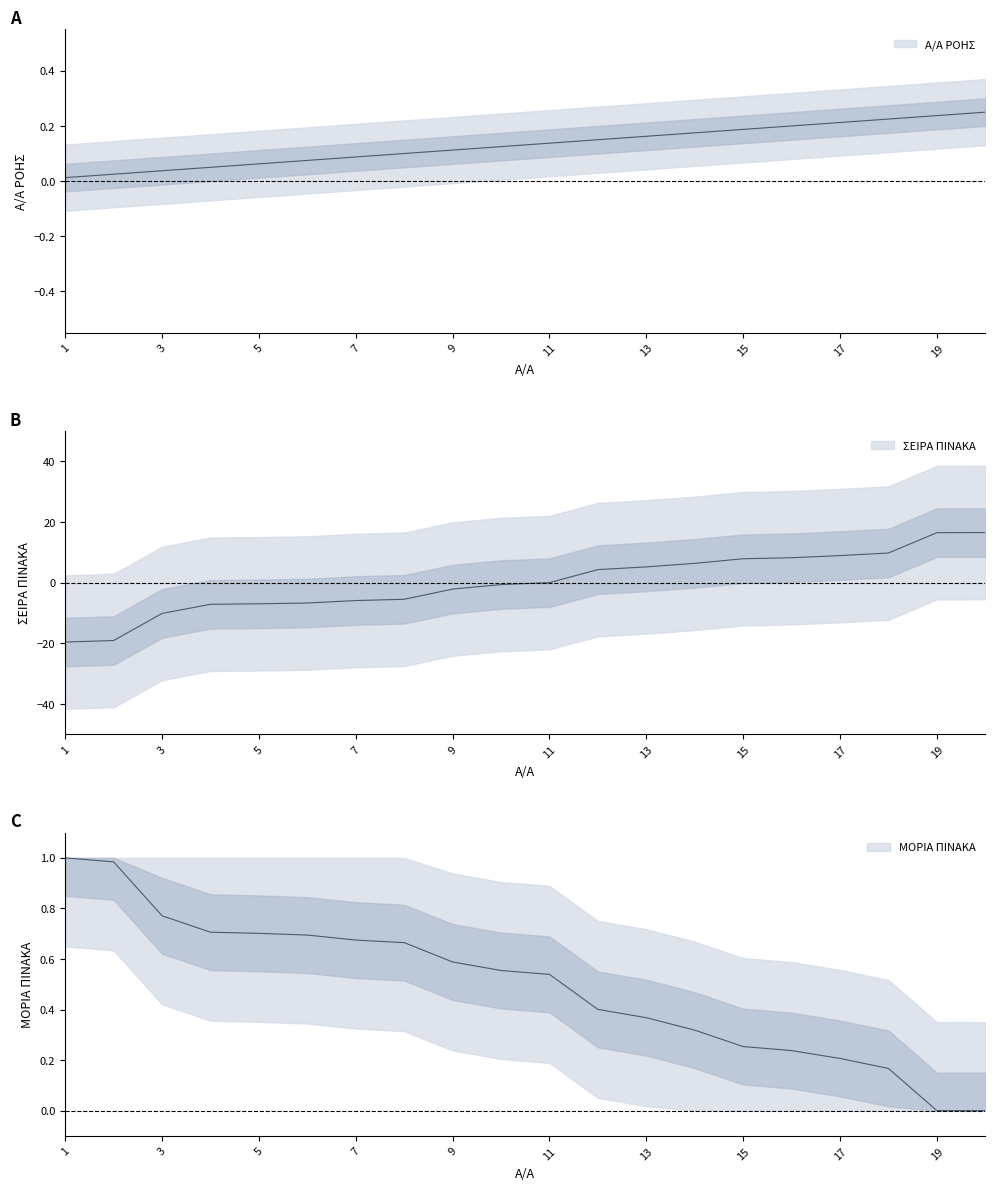

At which label is ΣΕΙΡΑ ΠΙΝΑΚΑ closest to -1?

10